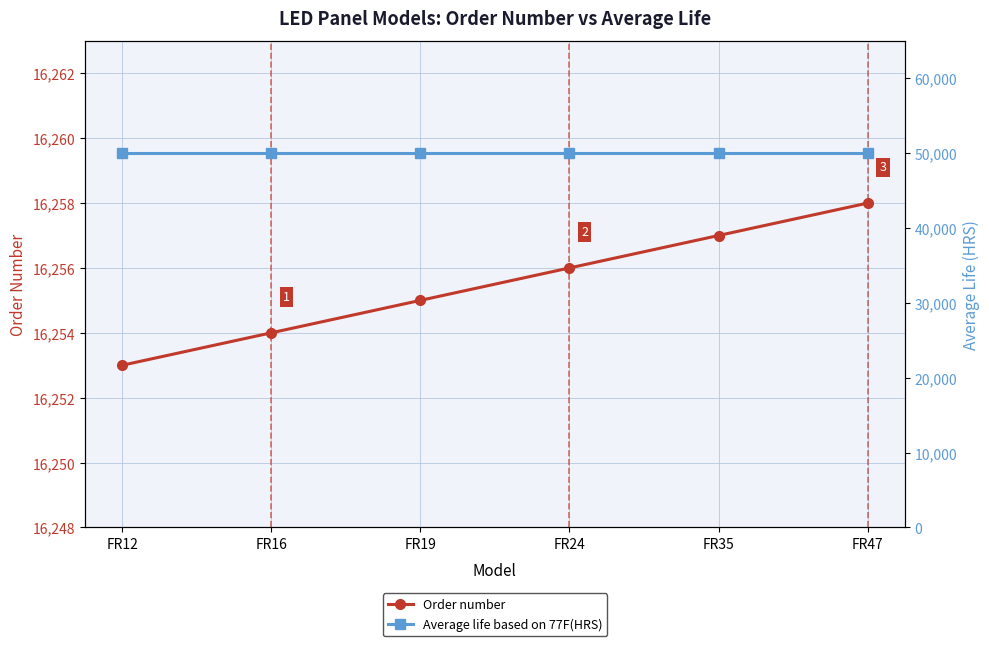

How many data points in Order number are less than 16256?

3